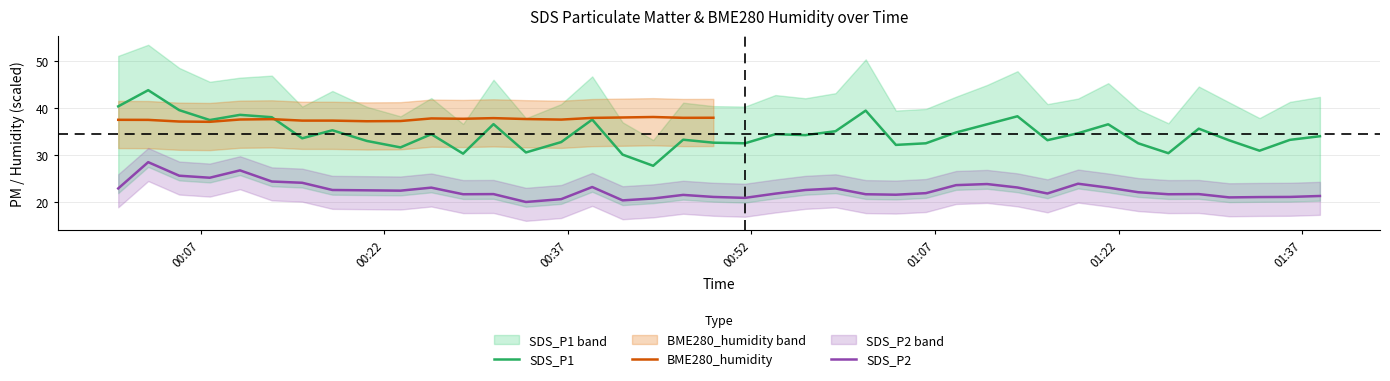

True or false: SDS_P1 and SDS_P2 intersect in this chart.

False